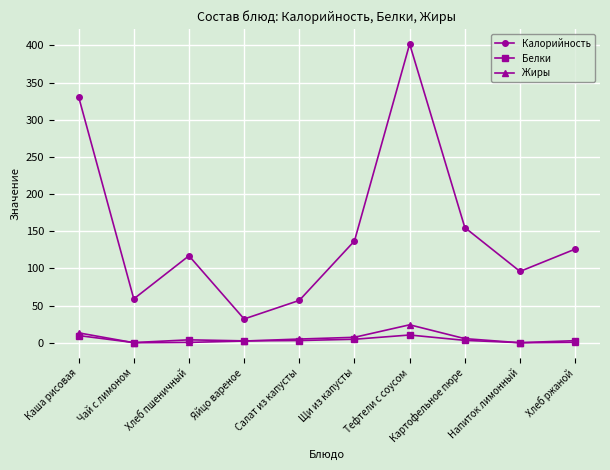

How many interior local valleys does the Калорийность series have?

3